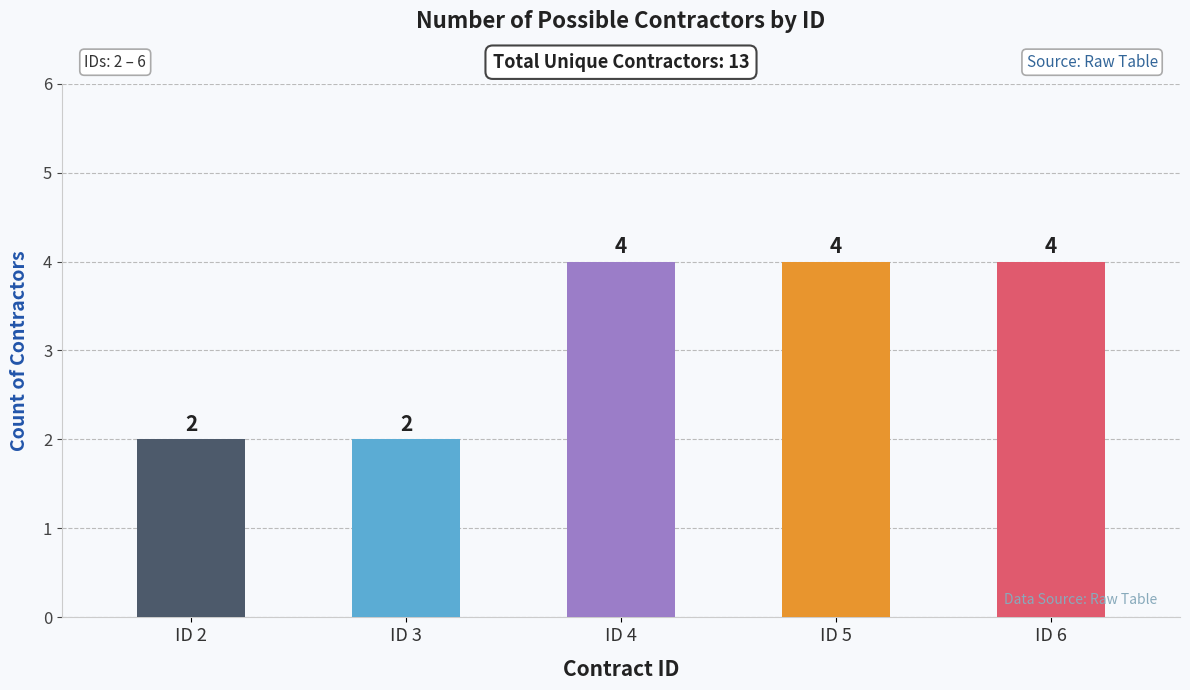

How many values are between 2 and 4?

5